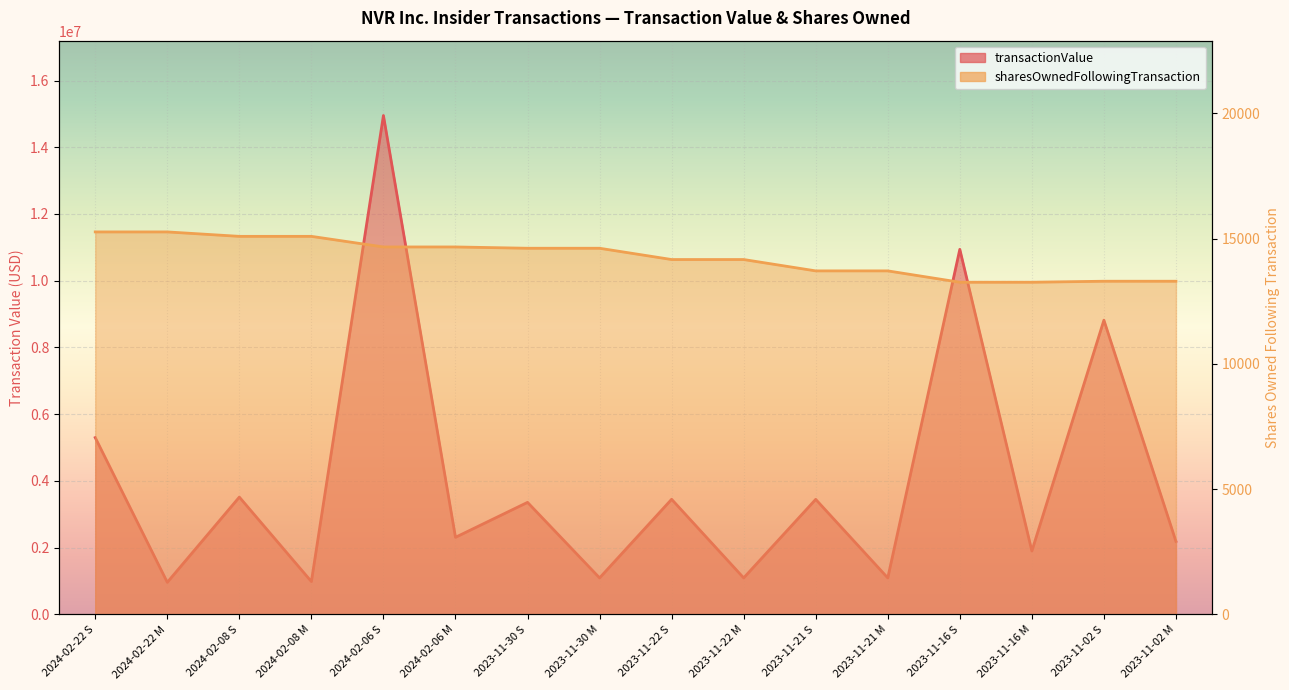

What is the difference between the maximum and minimum values in the sharesOwnedFollowingTransaction series?

2008